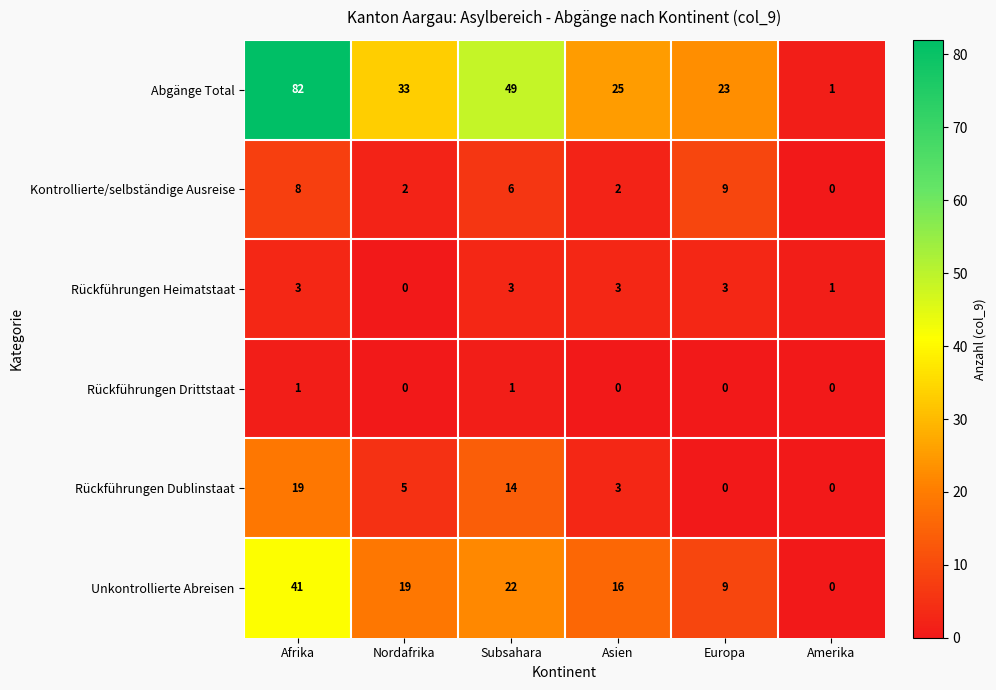

At which category is the sum across all series the highest?

Afrika